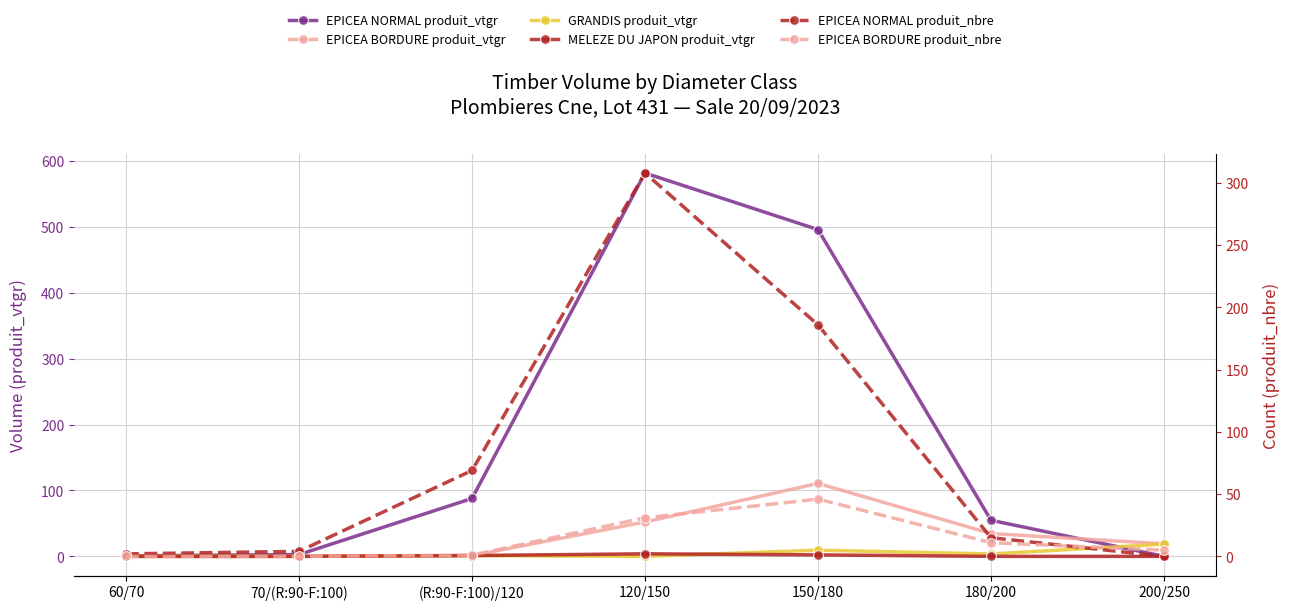

True or false: EPICEA BORDURE produit_nbre has a value of 10.4 at 150/180.

False